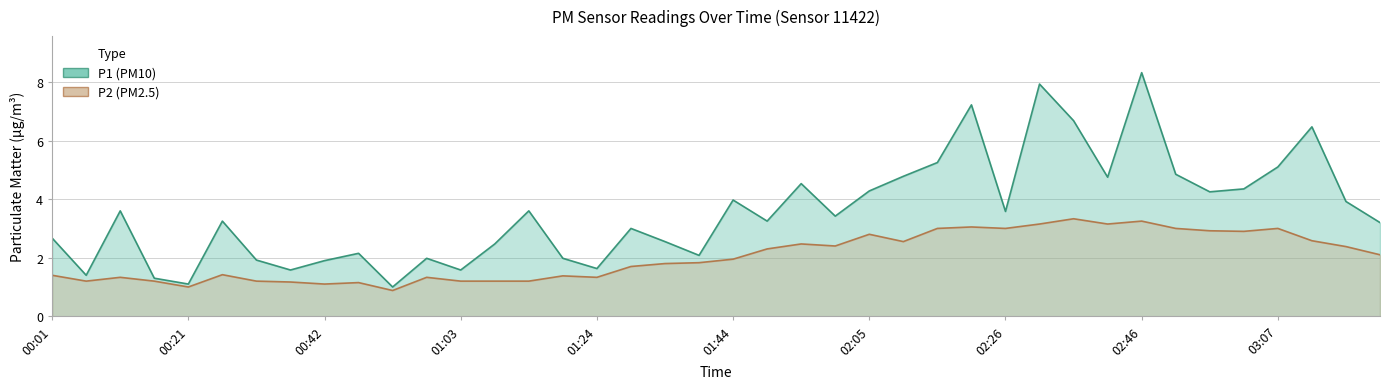

How many interior local peaks does the P1 series have?

12